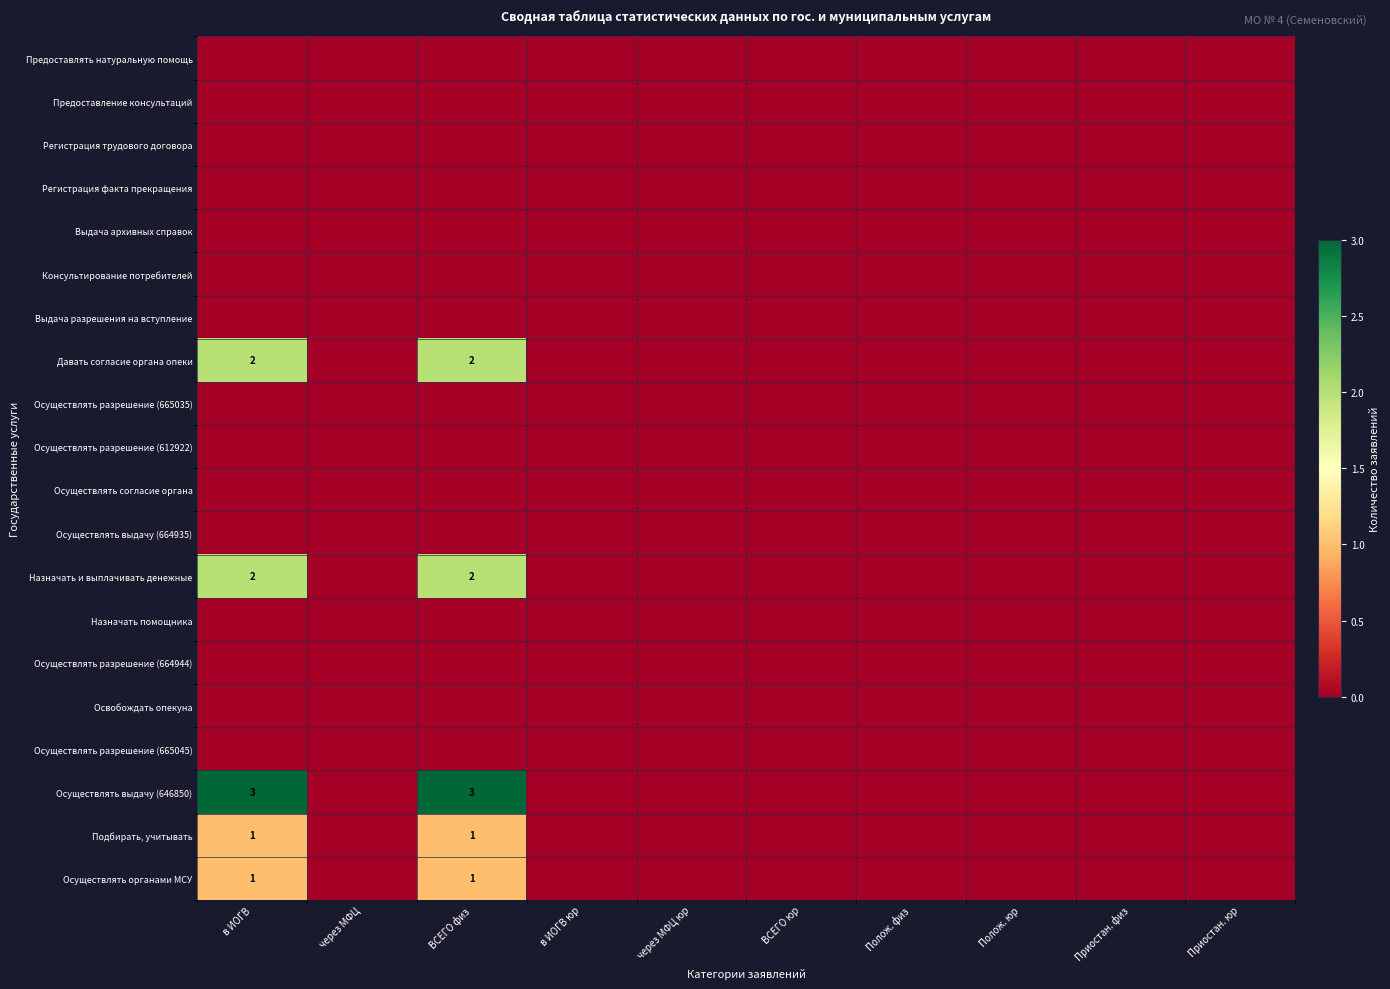

Which series changed the most between через МФЦ юр and ВСЕГО юр?

Предоставлять натуральную помощь